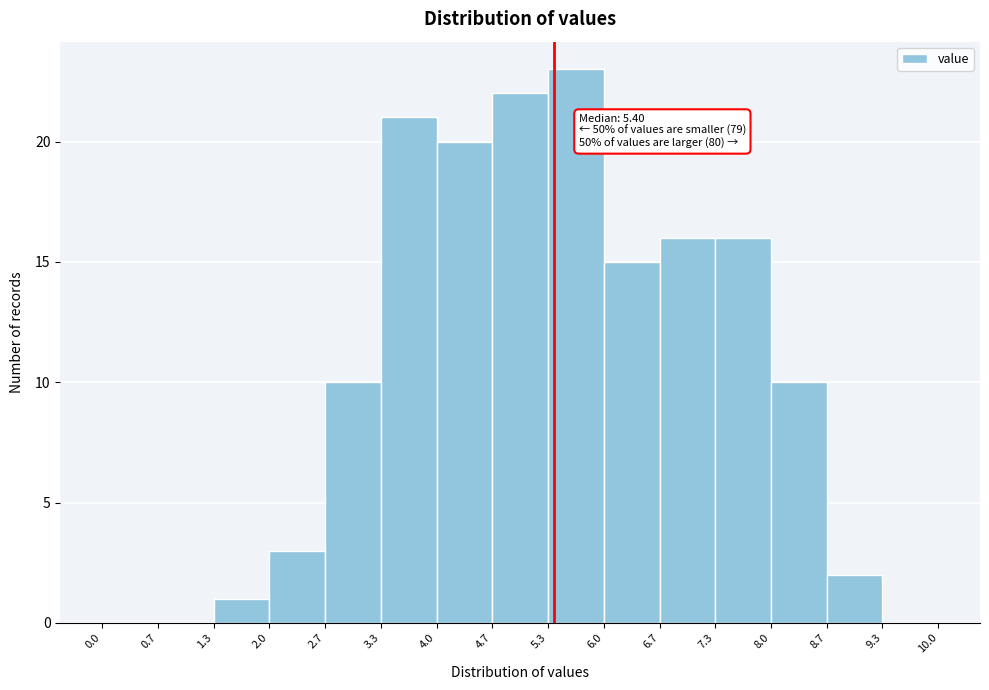

Over which range of the x-axis is the bar tallest?

5.3 to 6.0